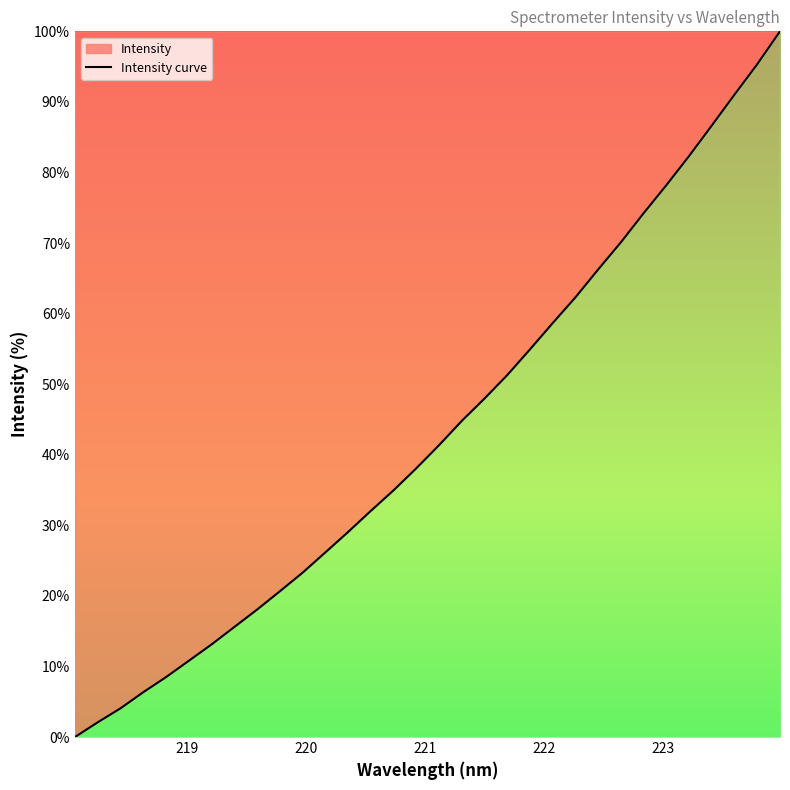

What is the greatest value displayed?

100.0